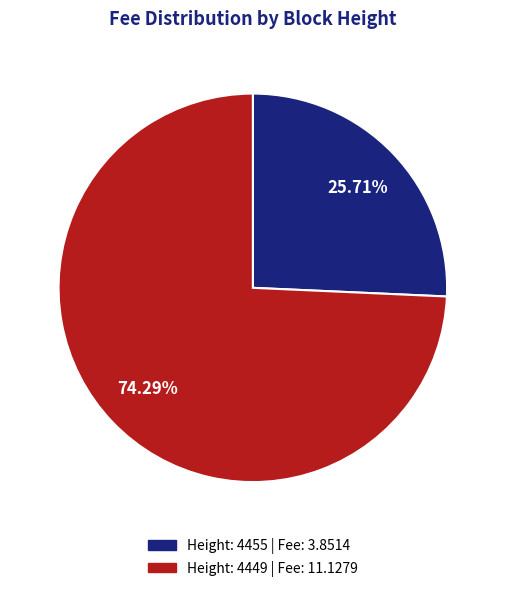

Does any single category account for the majority?

Yes